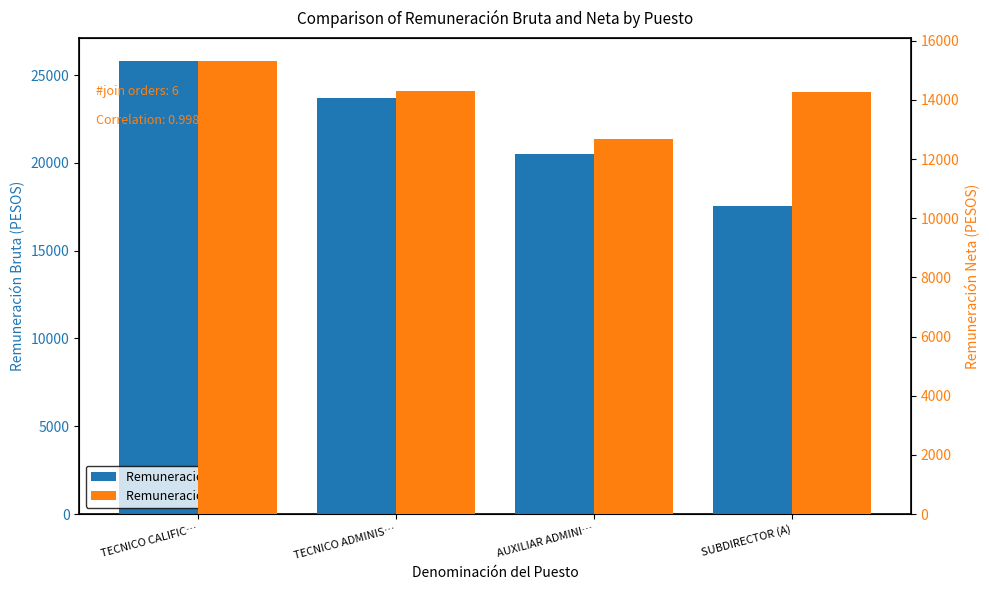

The Remuneración Bruta series shows 32676.2 at AUXILIAR ADMINI…. True or false?

False